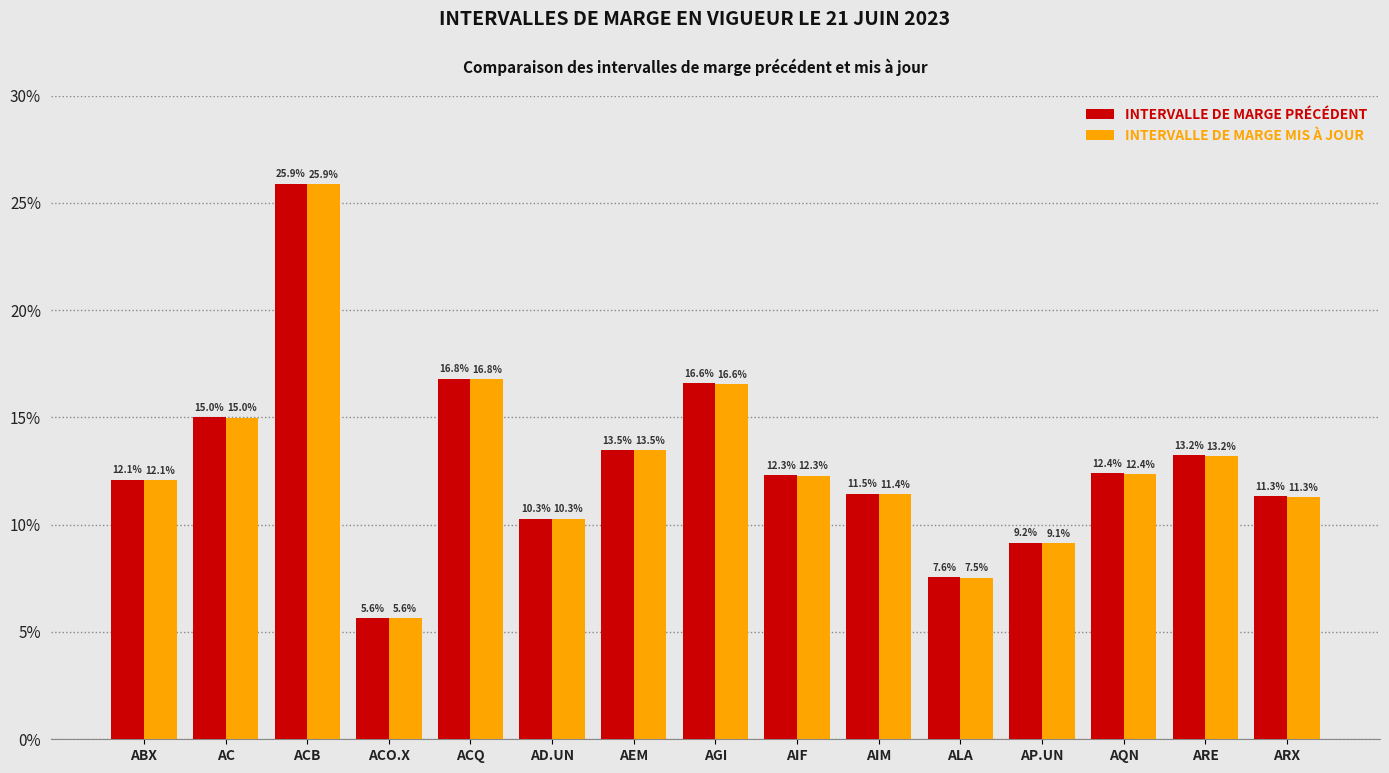

Reading left to right, transcribe all the data shown in this chart.

INTERVALLE DE MARGE PRÉCÉDENT: 0.1	0.2	0.3	0.1	0.2	0.1	0.1	0.2	0.1	0.1	0.1	0.1	0.1	0.1	0.1
INTERVALLE DE MARGE MIS À JOUR: 0.1	0.1	0.3	0.1	0.2	0.1	0.1	0.2	0.1	0.1	0.1	0.1	0.1	0.1	0.1